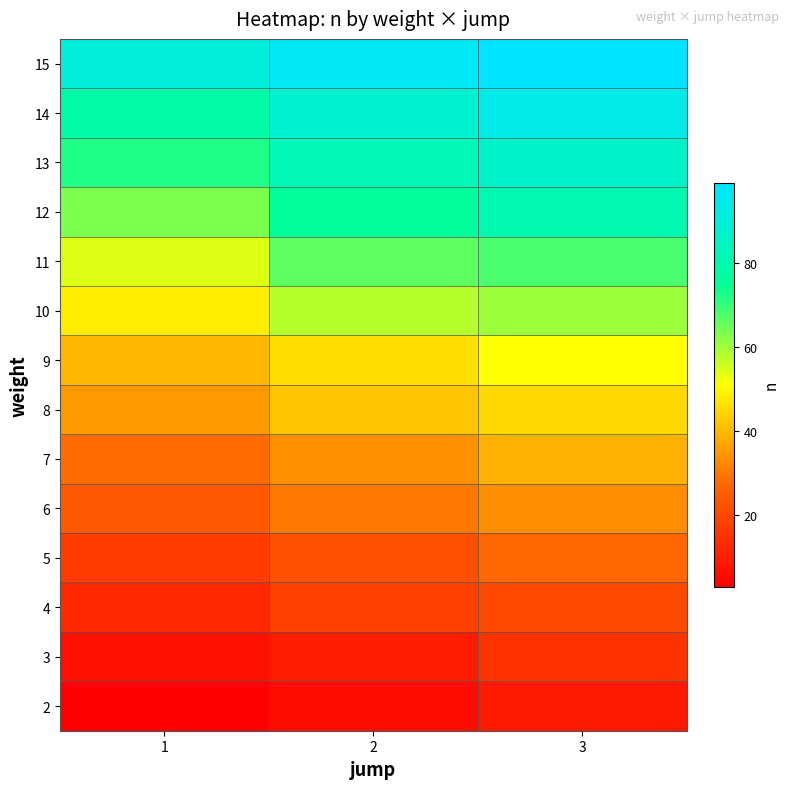

Between 3 and 2, which is larger?

3